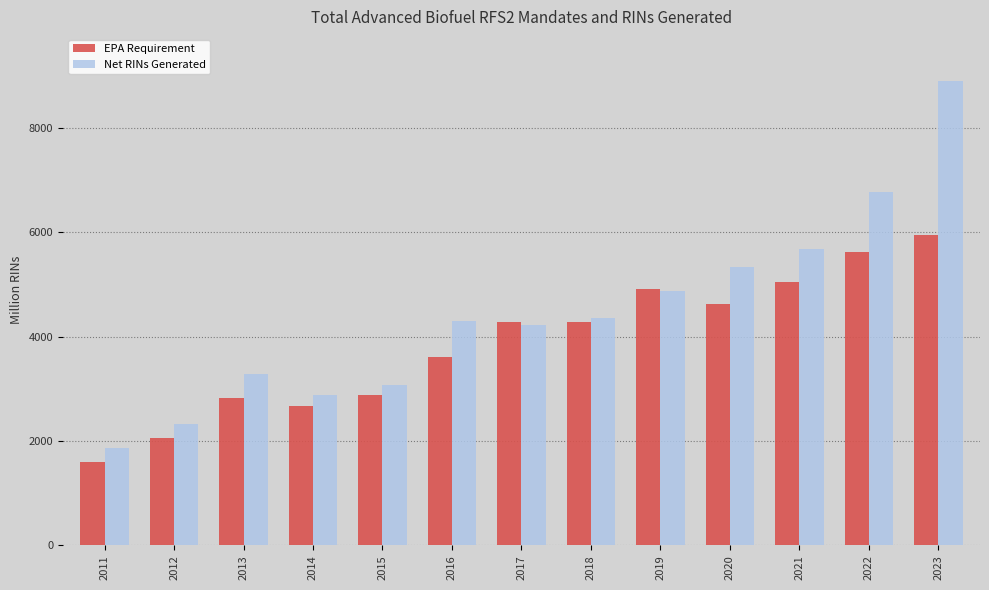

Rank the series by their maximum value, from lowest to highest.

EPA Requirement, Net RINs Generated